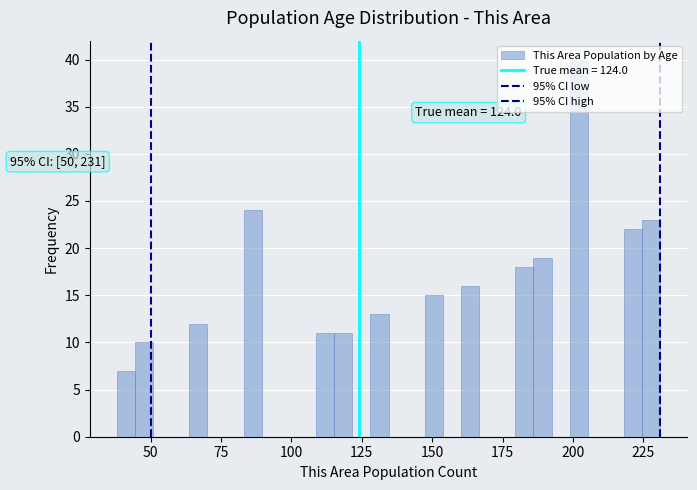

Around what value on the x-axis is the tallest bar? Give the approximate position of its centre, as read against the axis.

200